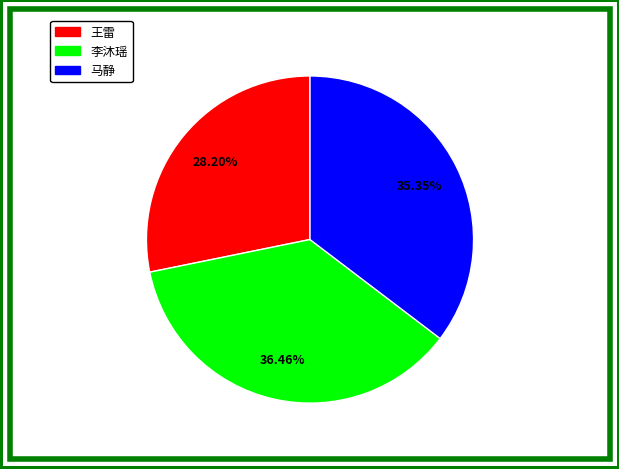

Is 李沐瑶 the majority of the pie?

No